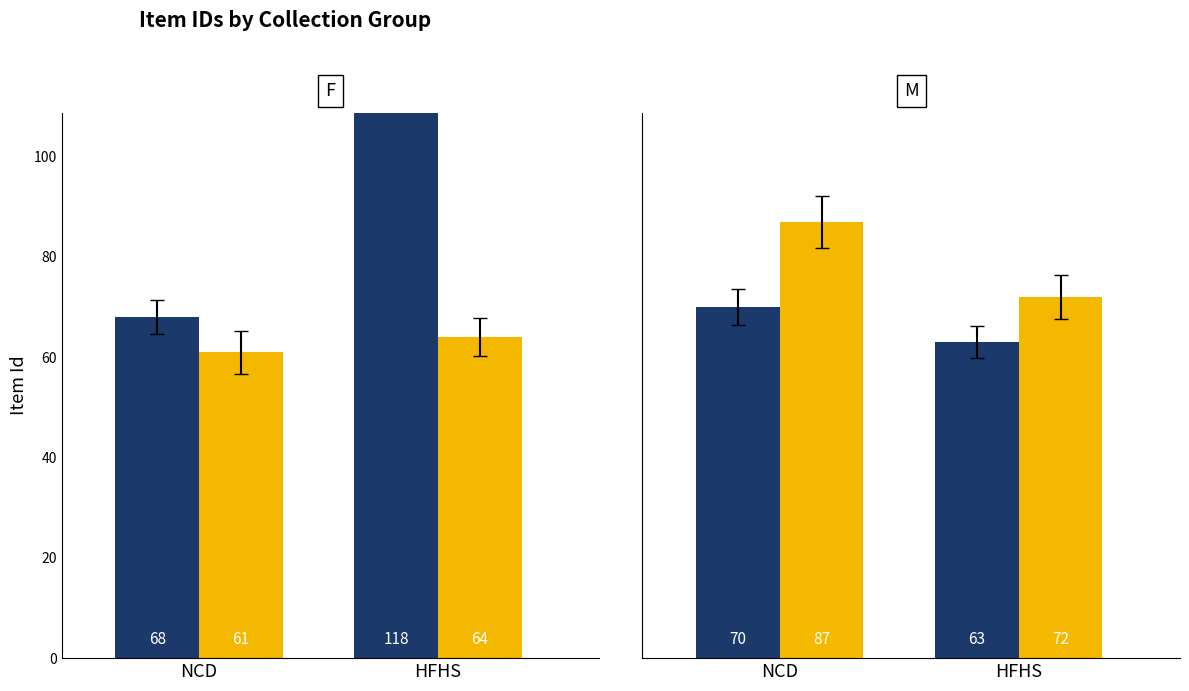

List the series in order of their overall mean, highest first.

Person, Text/Image